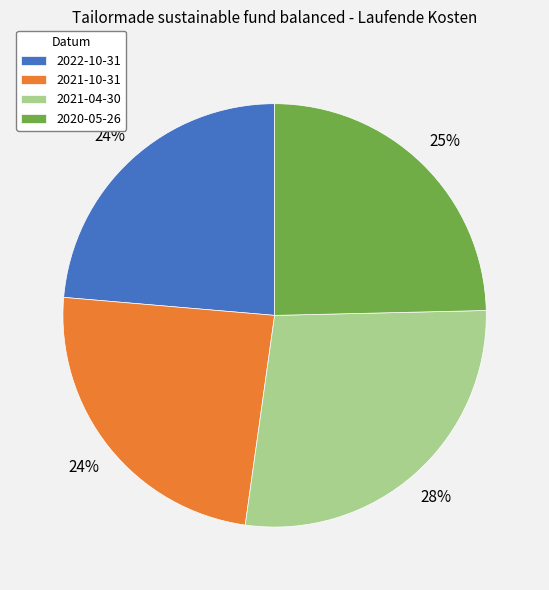

The 2020-05-26 slice represents 15% of the pie. True or false?

False